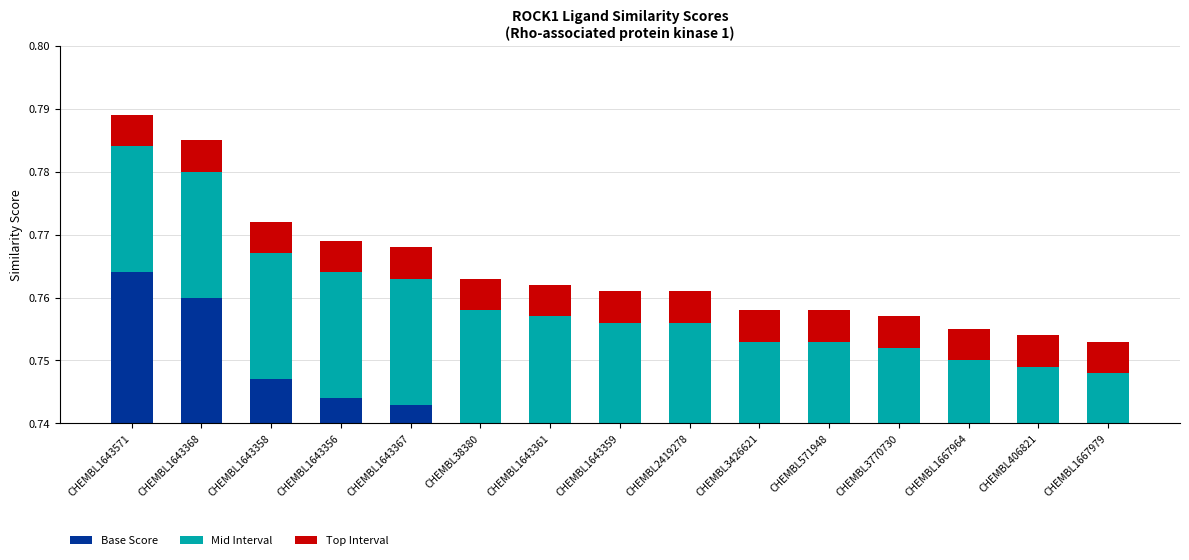

True or false: Mid Interval has a value of 0.0 at CHEMBL1643367.

False